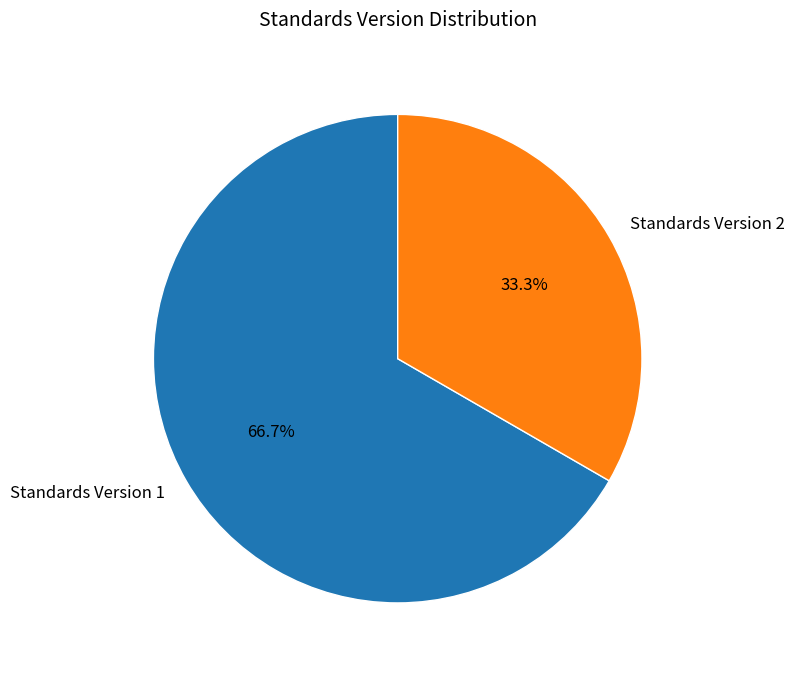

True or false: Standards Version 2 accounts for 42% of the total.

False